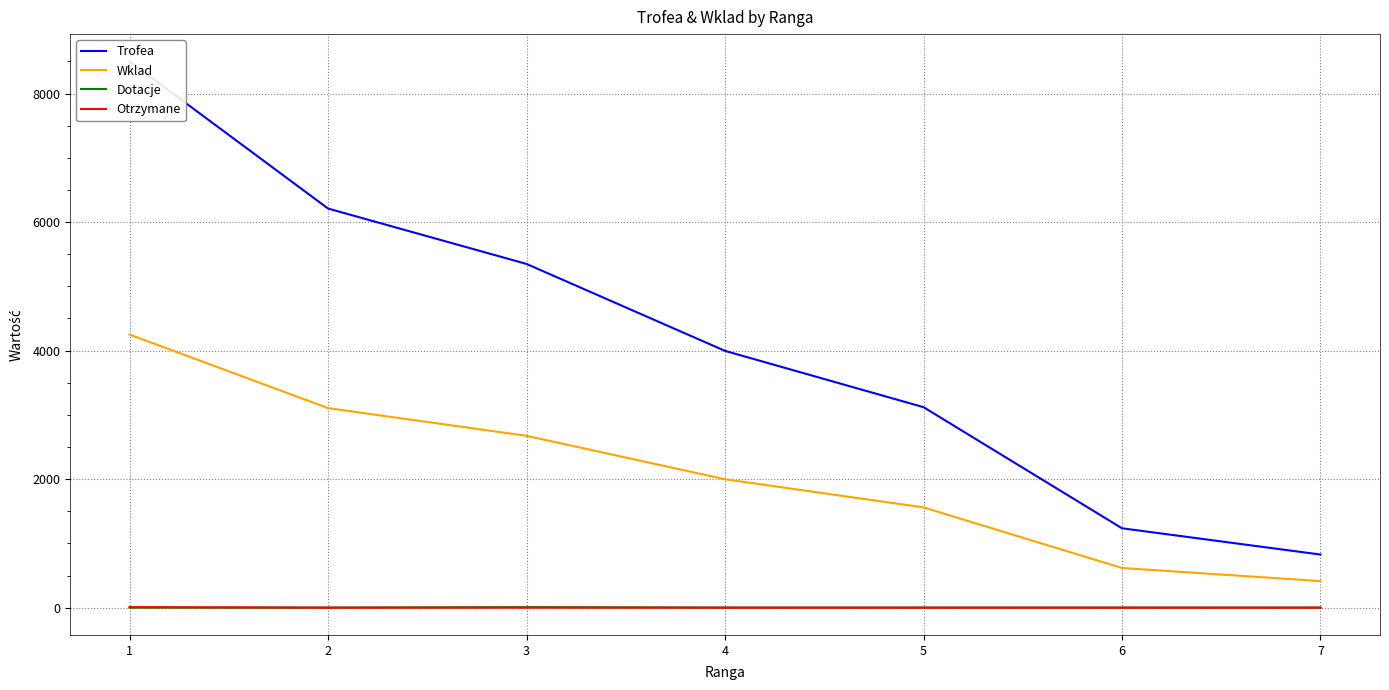

What value does the Trofea series have at 6, to the nearest 50?

1250